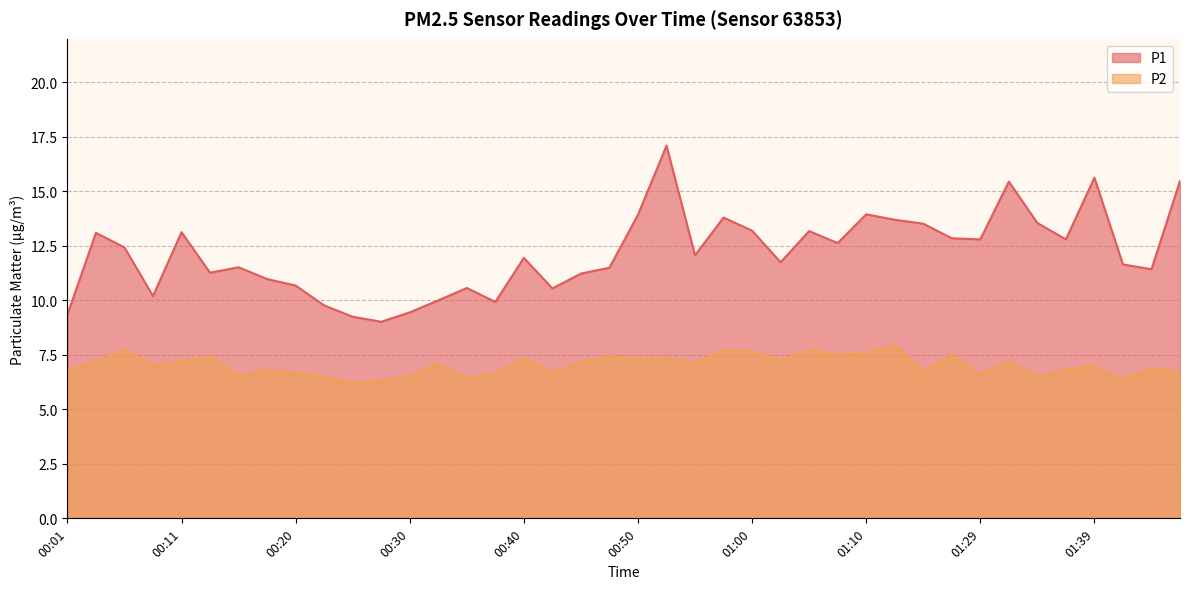

Is it true that P2 equals 13.8 at 00:06?

False